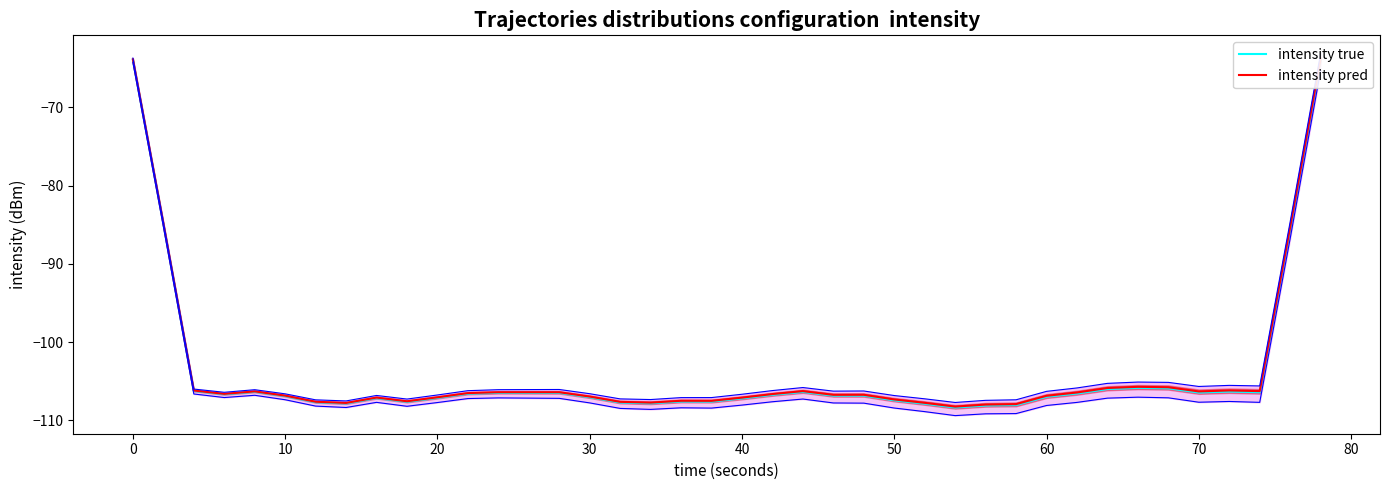

Is it true that intensity true equals -66.1 at 20?

False